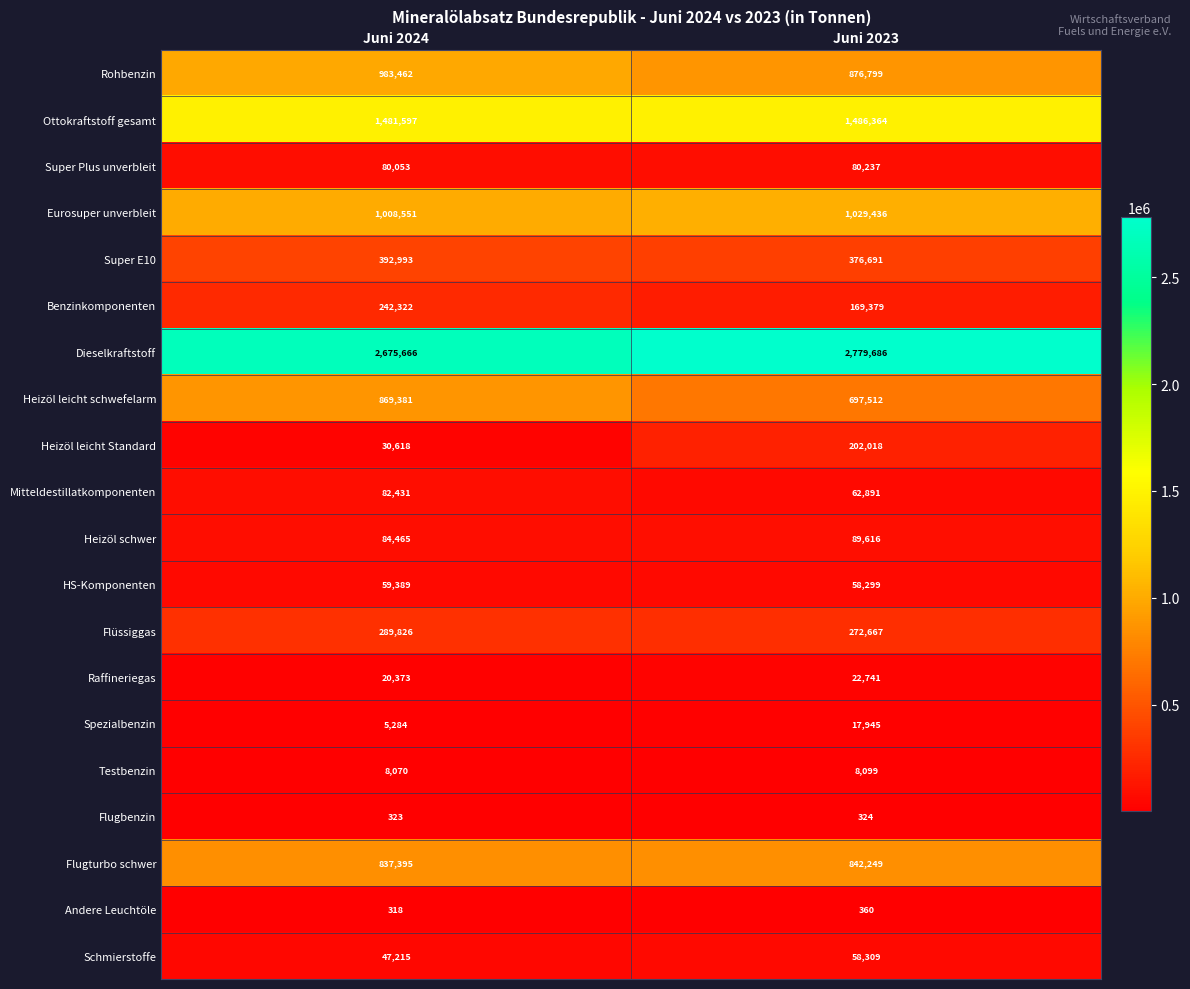

Is it true that Rohbenzin equals 983462 at Juni 2024?

True